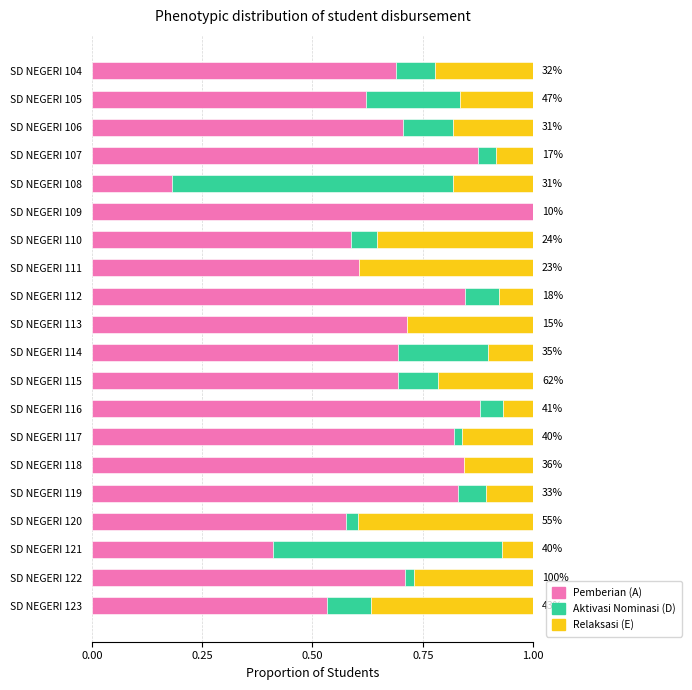

What is the total value across all series at SD NEGERI 108?

1.0